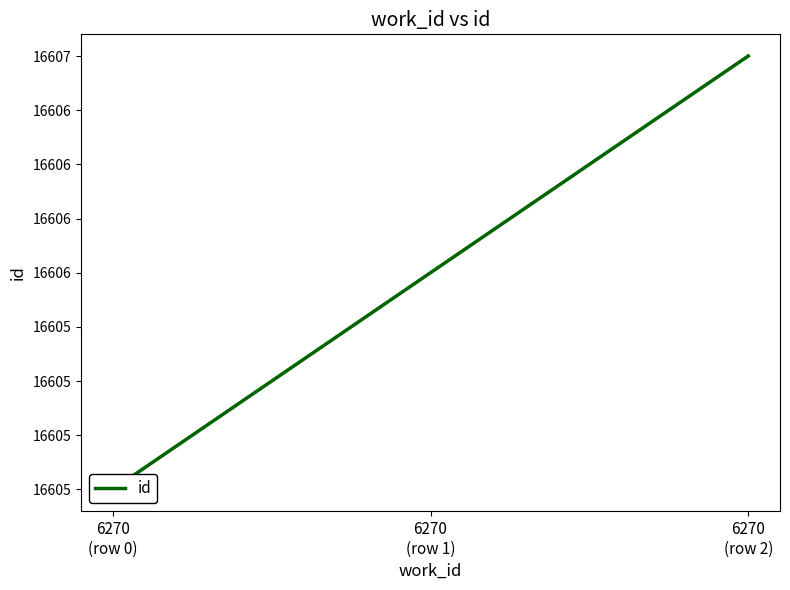

Between 6270
(row 0) and 6270
(row 1), which is larger?

6270
(row 1)